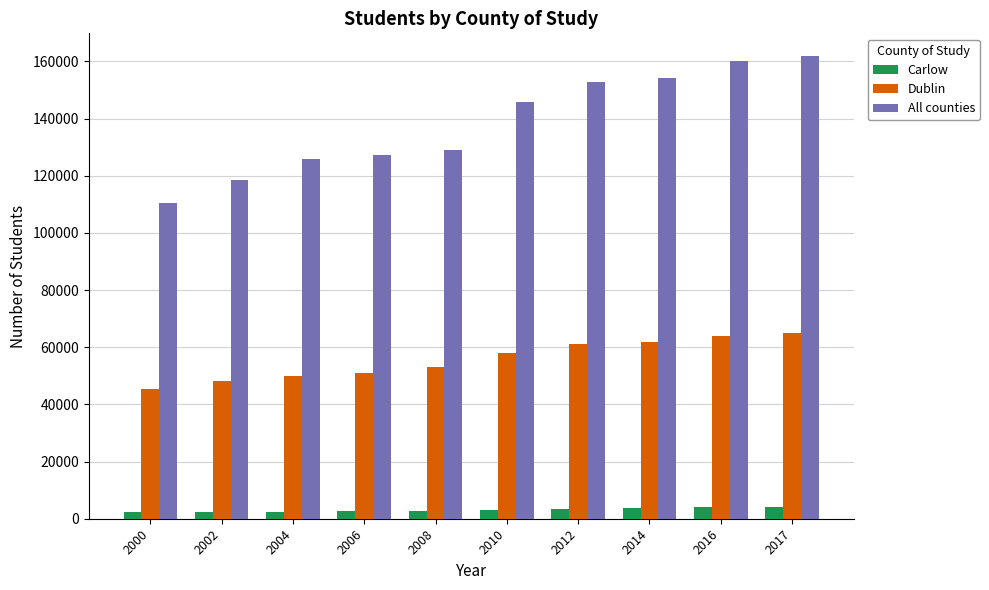

Rank the series at 2006 from highest to lowest value.

All counties, Dublin, Carlow